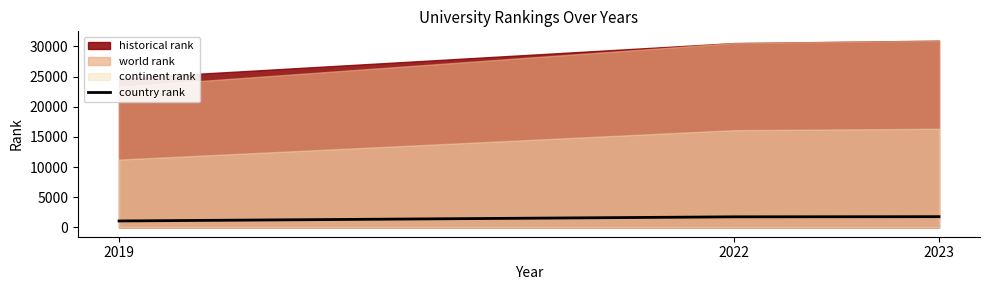

True or false: country rank has a value of 1751 at 2022.

True